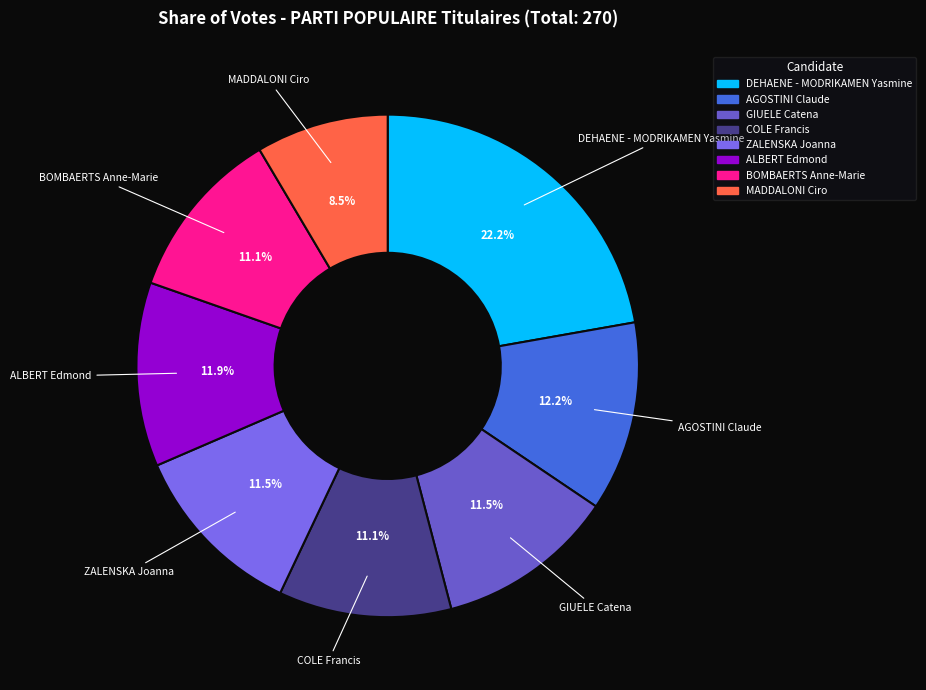

How many slices are in this pie chart?

8